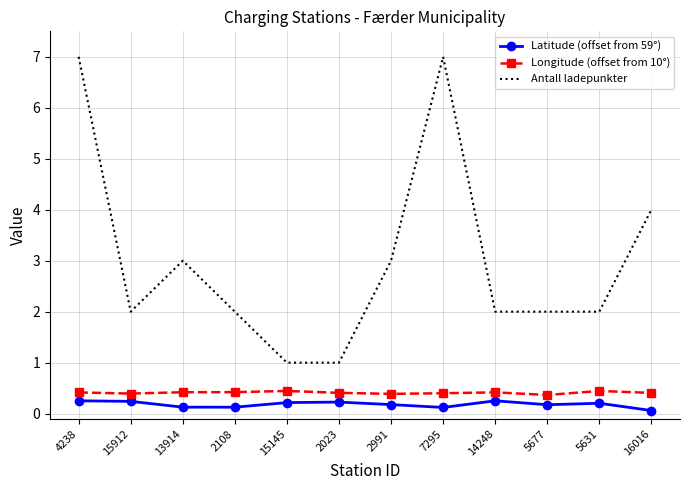

What position from the left is 5677?

10